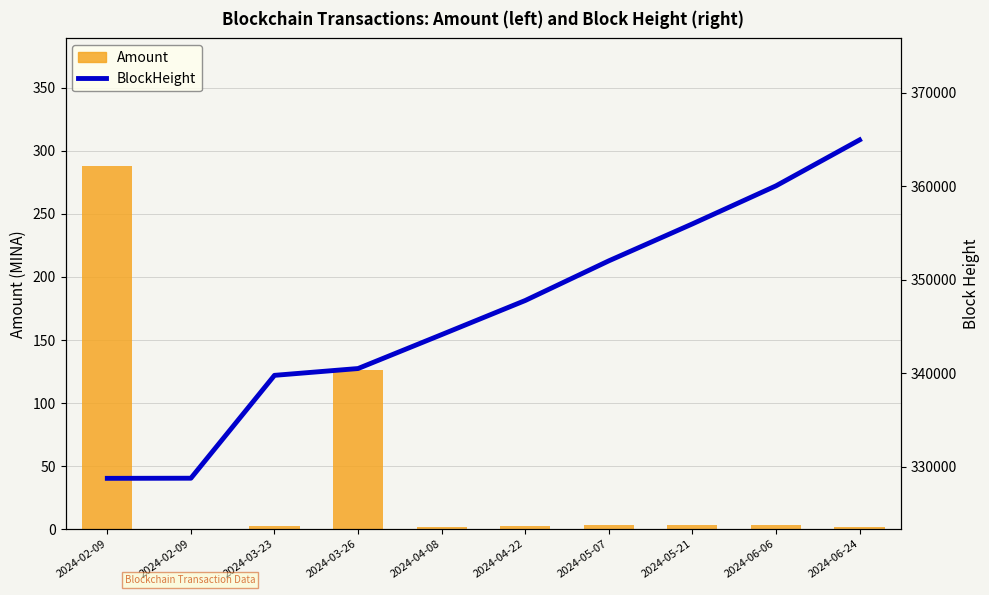

Which series changed the most between 2024-03-26 and 2024-06-24?

BlockHeight